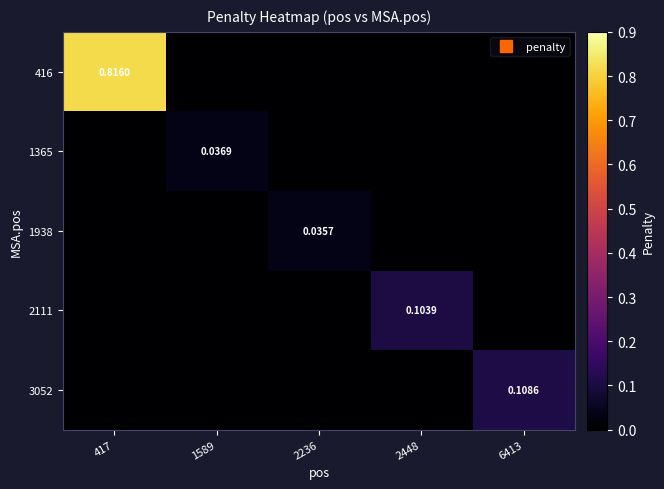

At 6413, list the series in order from smallest to largest.

416, 1365, 1938, 2111, 3052